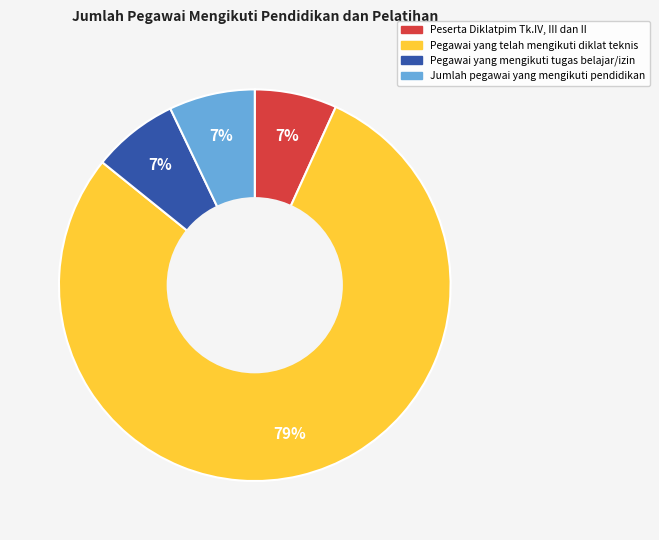

Between Pegawai yang telah mengikuti diklat teknis and Jumlah pegawai yang mengikuti pendidikan, which is larger?

Pegawai yang telah mengikuti diklat teknis